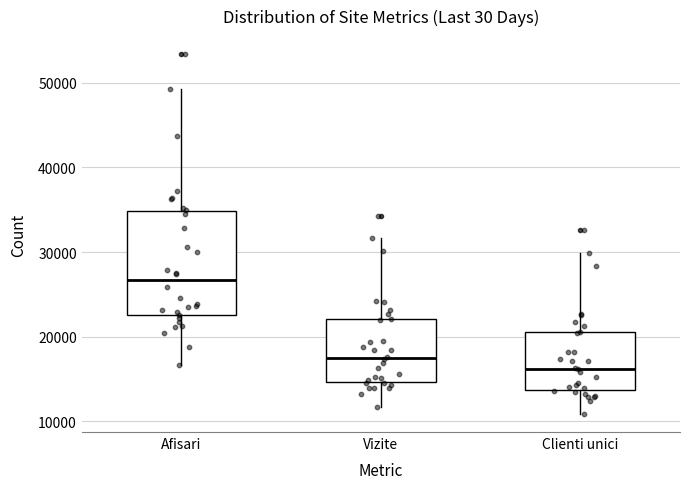

Reading left to right, read every box against the y-axis: the position of its median line, the range the box covers, and the ends of its whiskers. The values are not printed on the chart, so give them approximately, as read against the axis.

Afisari: median 27000, box 23000 to 35000, whiskers 17000 to 49000
Vizite: median 17000, box 15000 to 22000, whiskers 12000 to 32000
Clienti unici: median 16000, box 14000 to 21000, whiskers 11000 to 30000